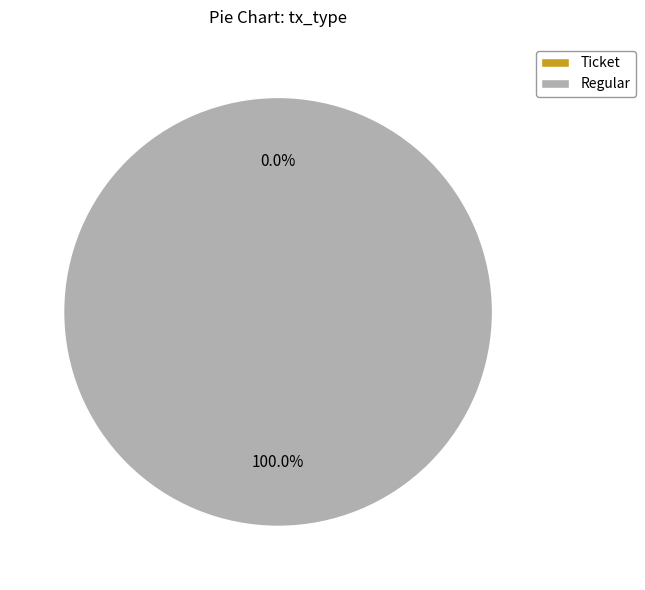

How many slices are in this pie chart?

2